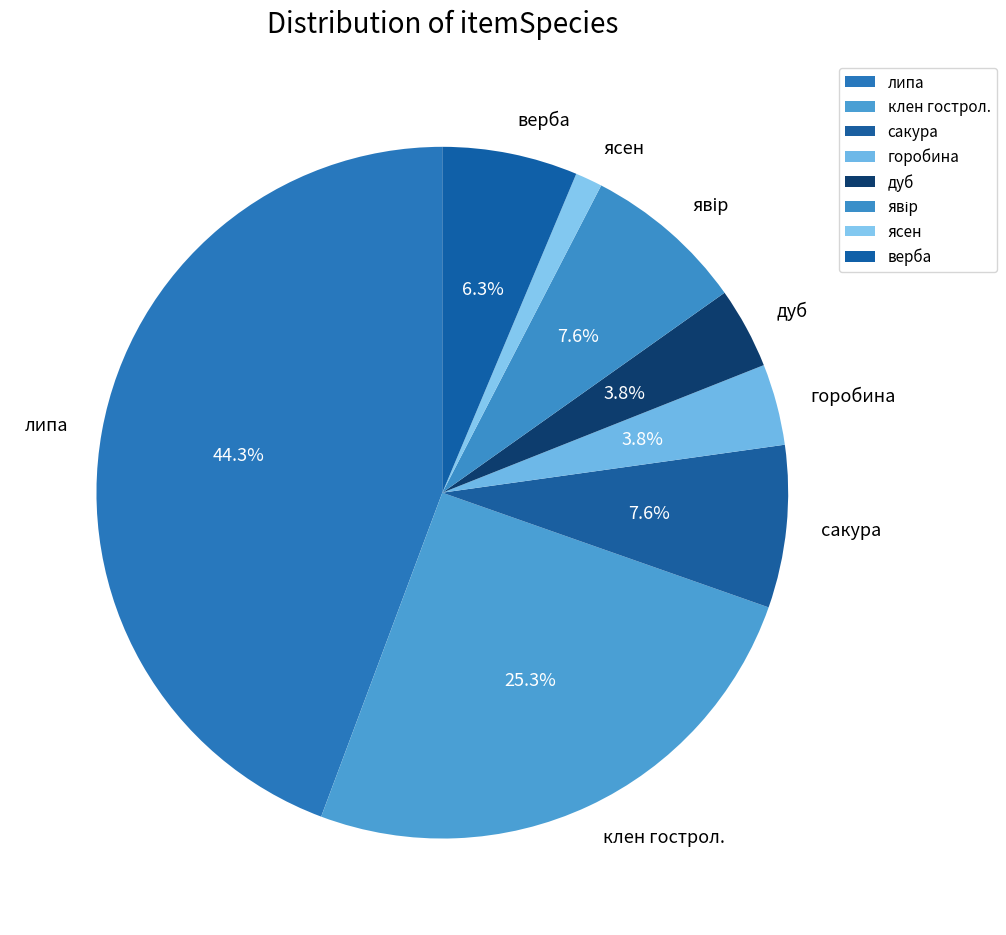

Count the number of slices in the pie.

8